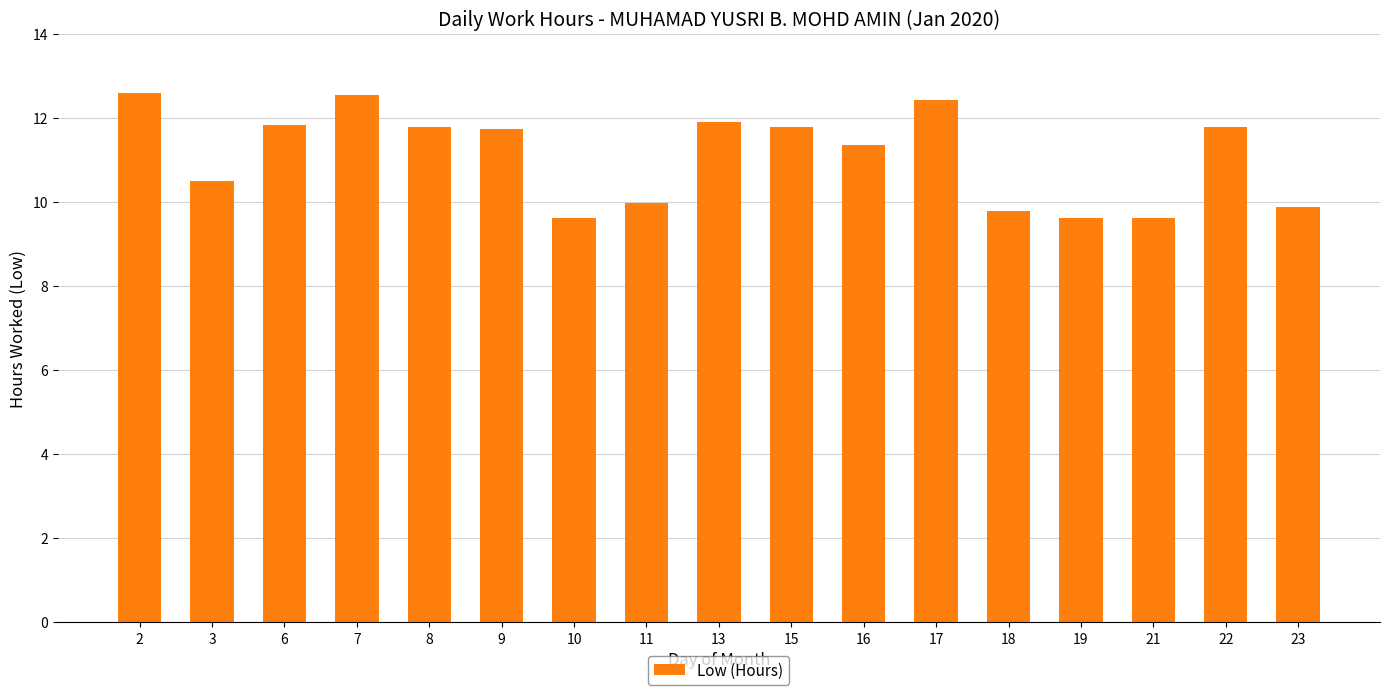

What is the smallest value displayed?

9.6